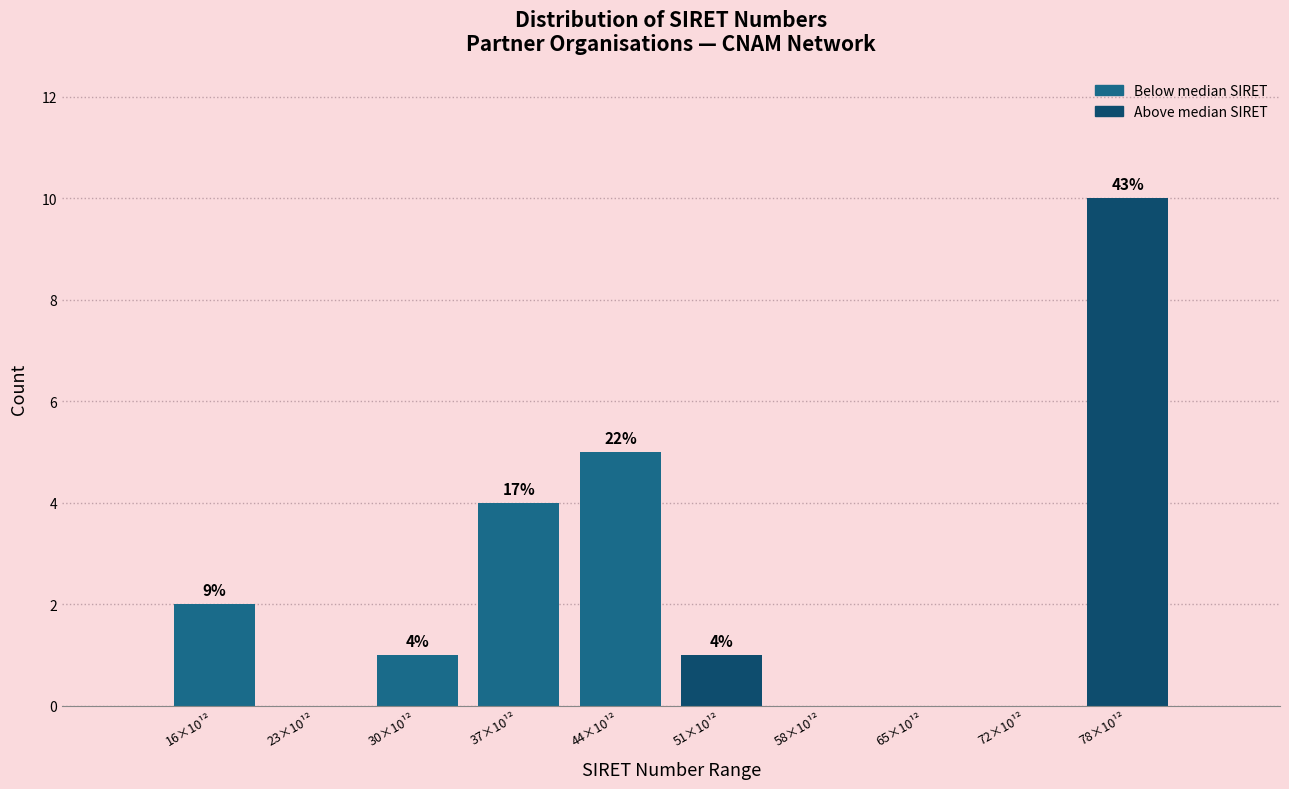

Are the bars horizontal?

No